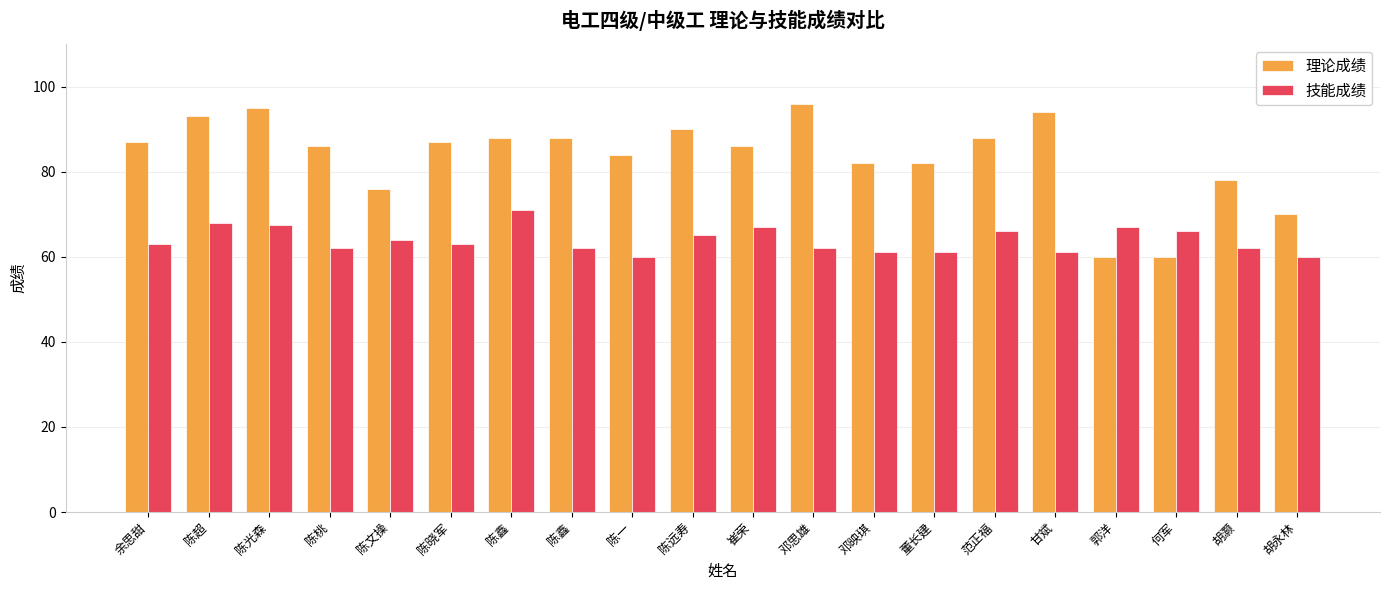

What are all the series names shown in the legend?

理论成绩, 技能成绩